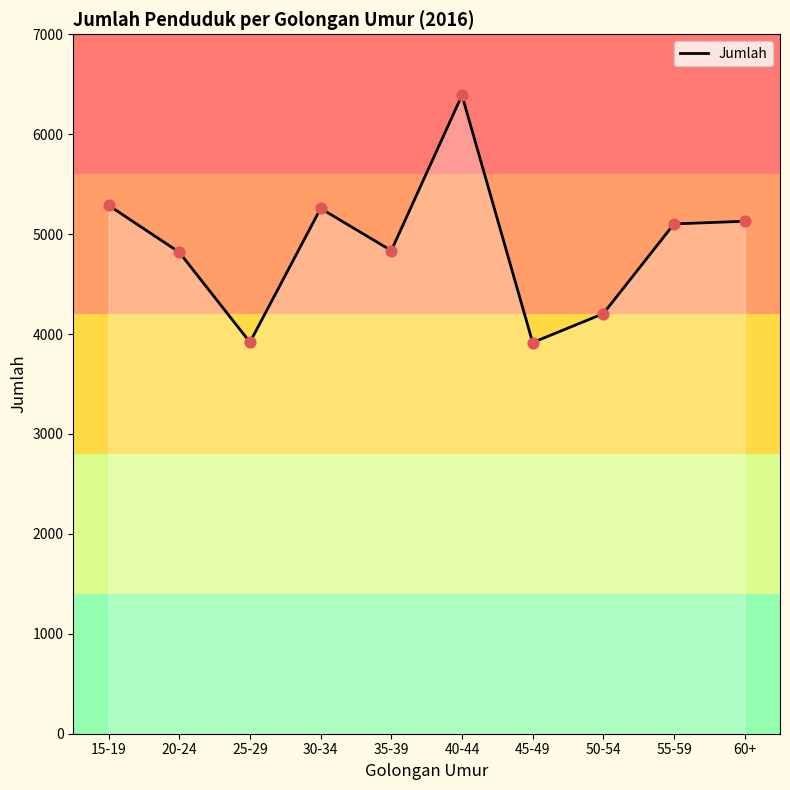

Which has a higher value, 50-54 or 40-44?

40-44